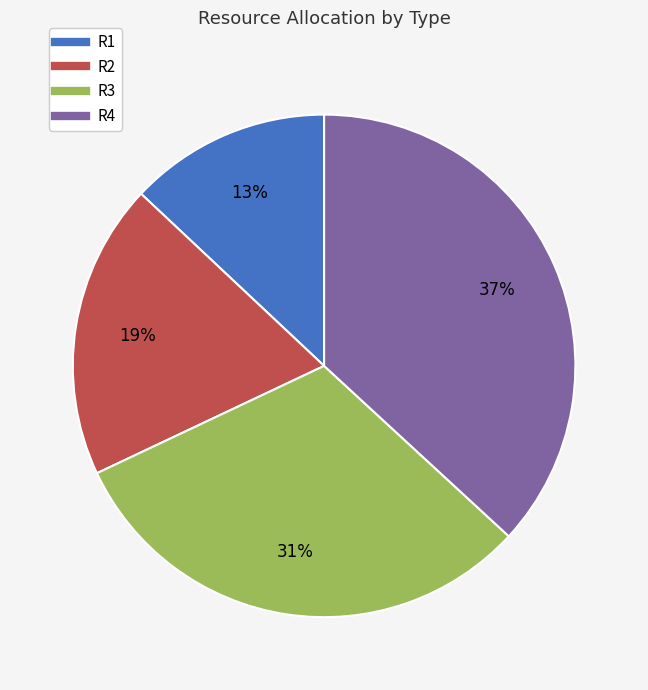

To the nearest percent, what percentage of the pie is R4?

37%